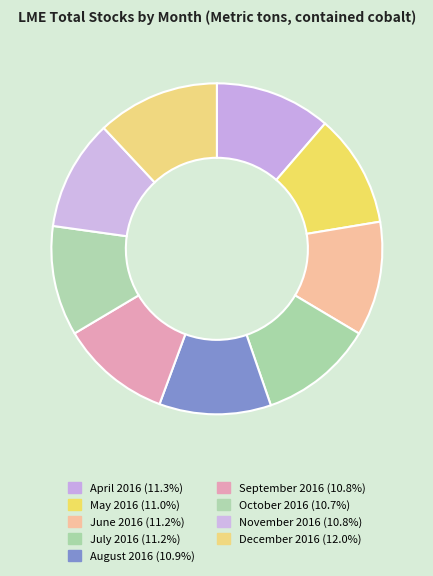

Combined, do July 2016 and September 2016 account for over 50%?

No